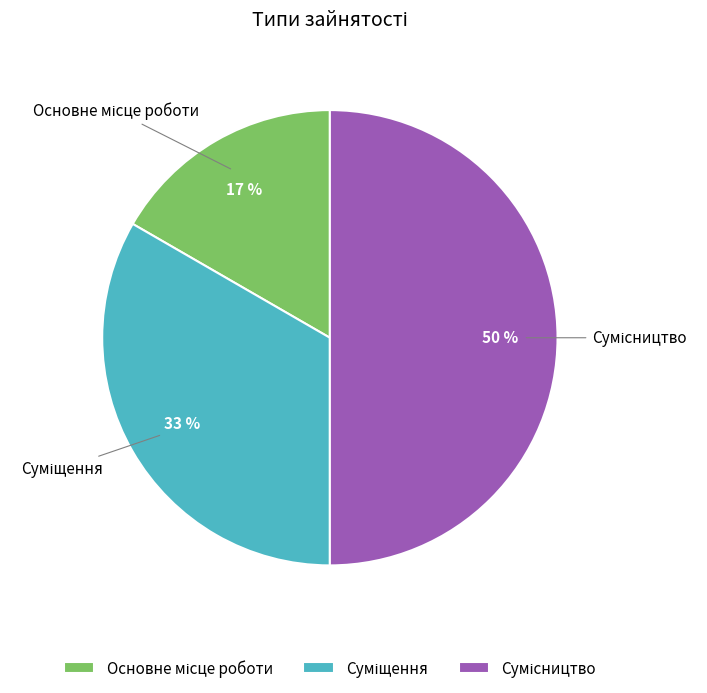

To the nearest percent, what is the average slice percentage?

33%